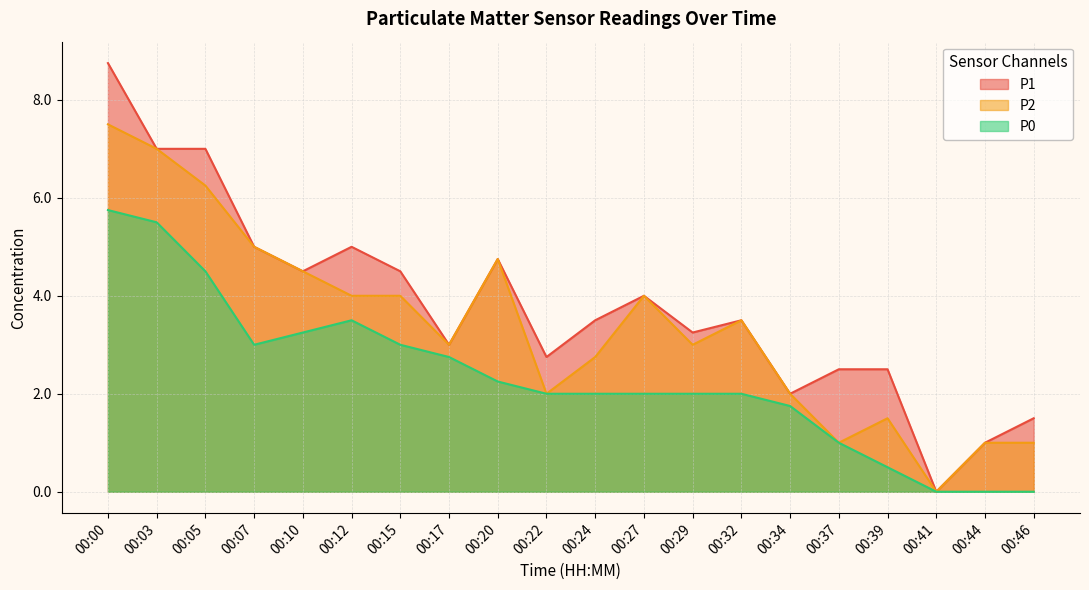

List the series in order of their overall mean, lowest first.

P0, P2, P1